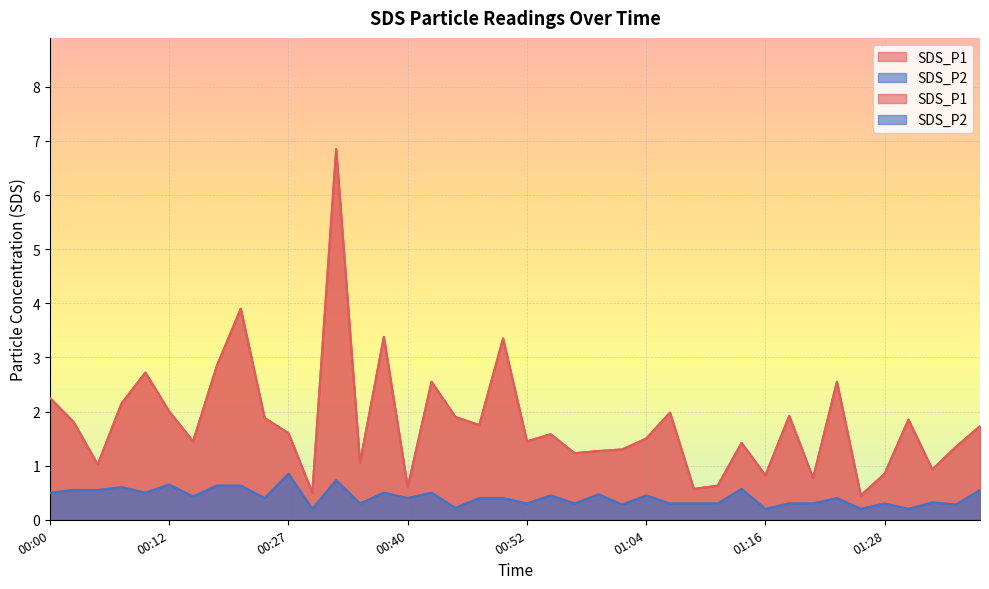

The SDS_P2 series shows 0.9 at 00:20. True or false?

False